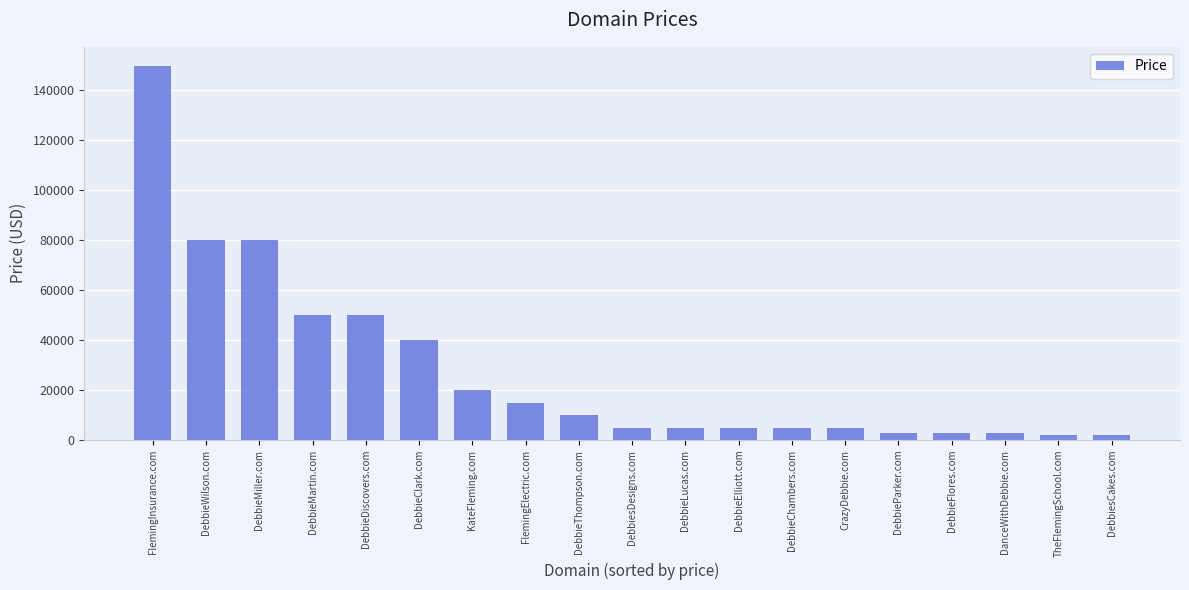

What position from the left is DebbiesCakes.com?

19